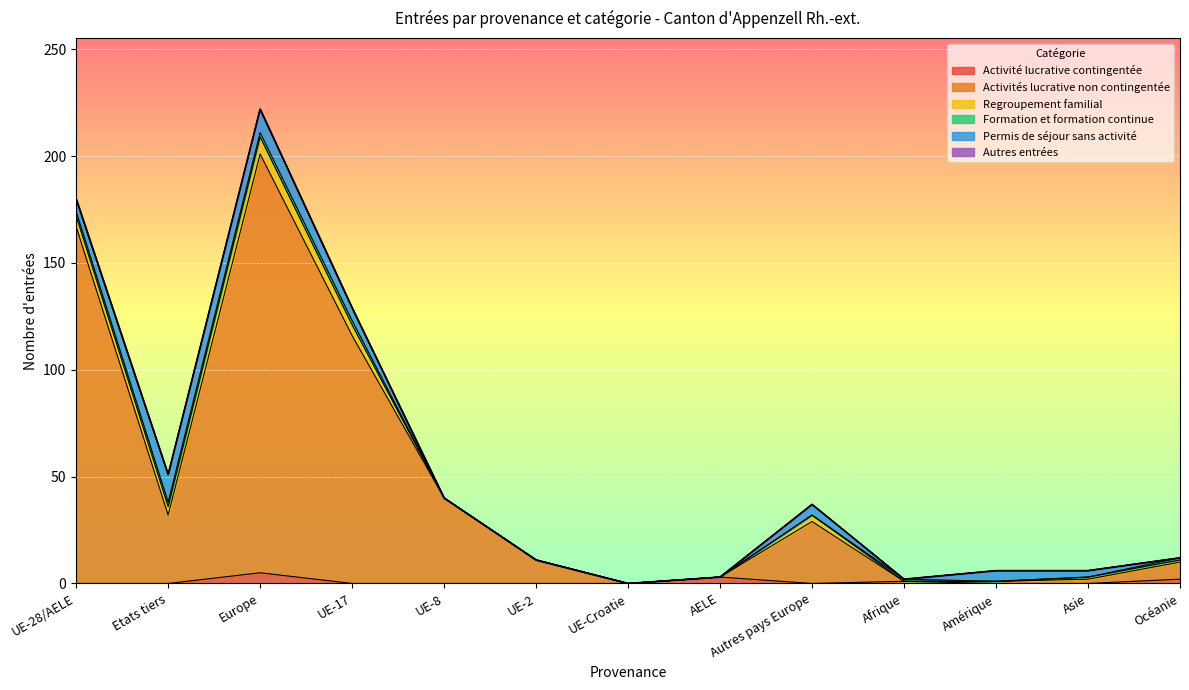

Which series has the largest range (max minus min)?

Activités lucrative non contingentée